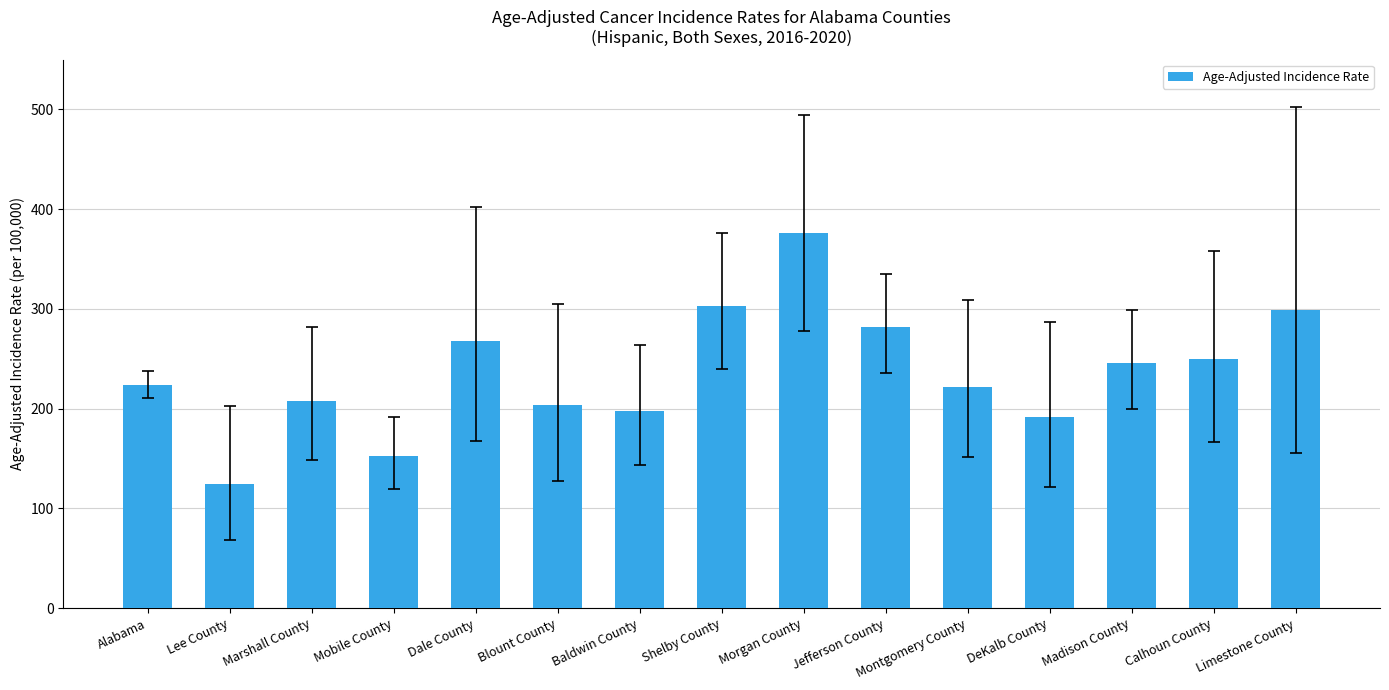

The value at Lee County is 213.8. True or false?

False